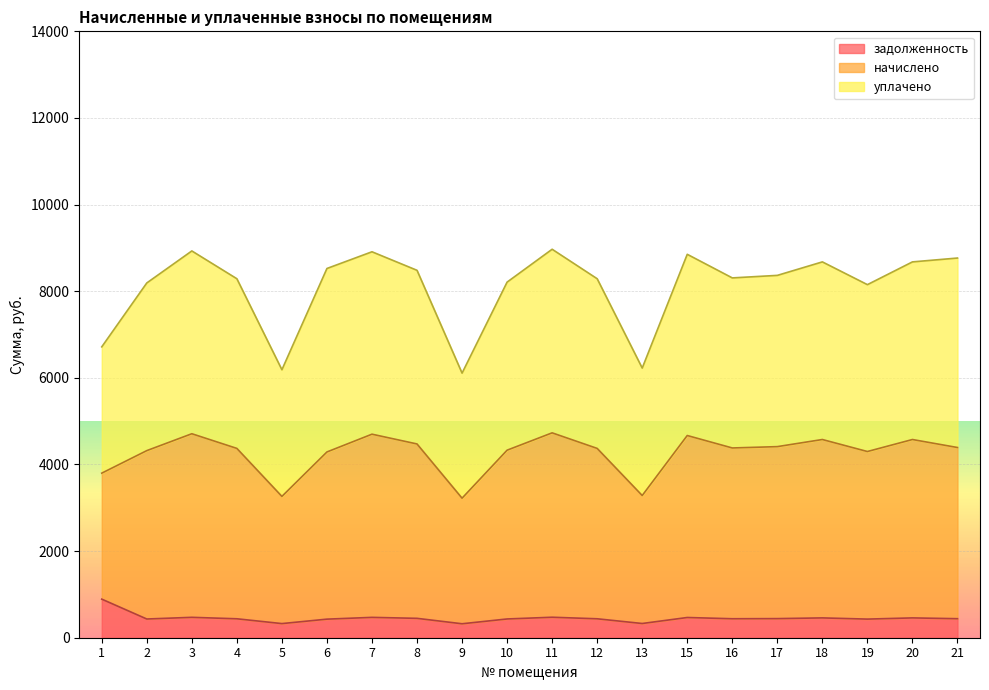

Count the number of categories in the chart.

20